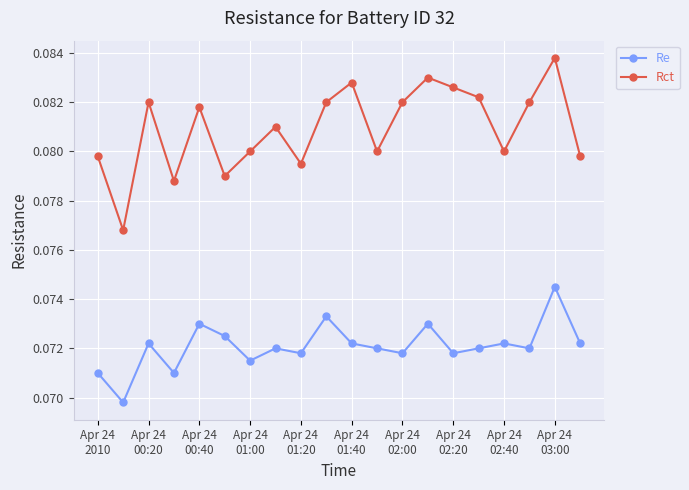

Which series has the largest range (max minus min)?

Rct